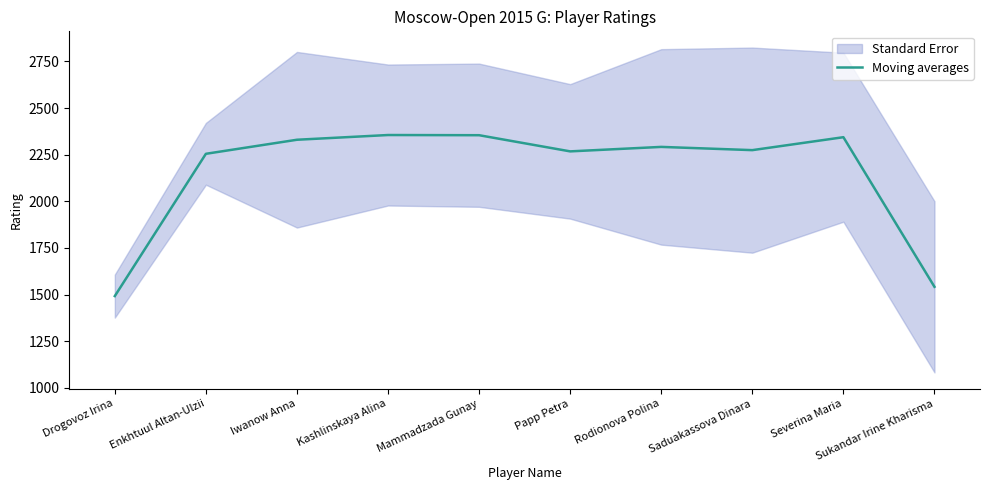

Reading left to right, what are all the values shown in this chart?

1492.0	2254.7	2330.0	2355.3	2354.3	2267.7	2291.7	2274.3	2343.7	1541.7